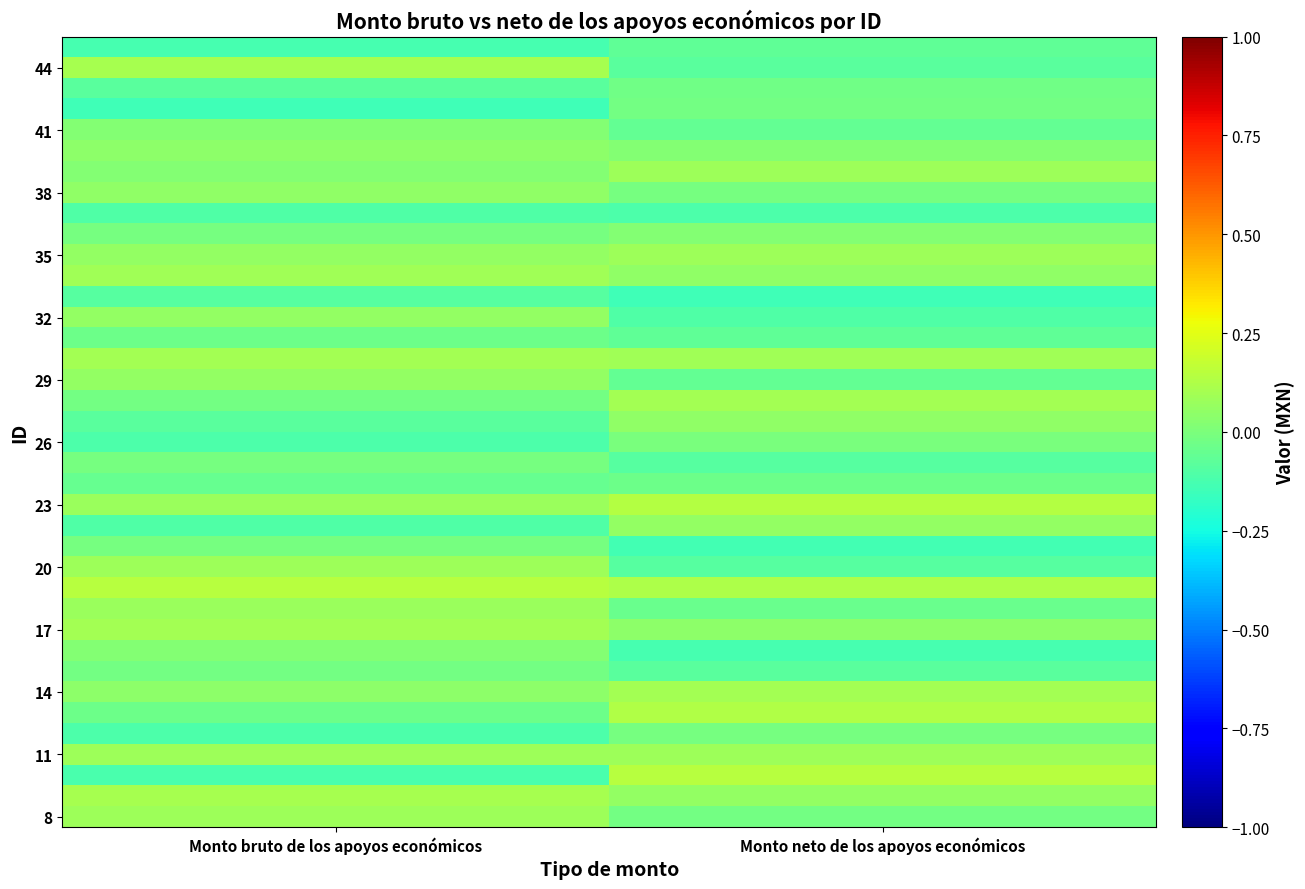

Which has a higher value, Monto neto de los apoyos económicos or Monto bruto de los apoyos económicos?

Monto bruto de los apoyos económicos